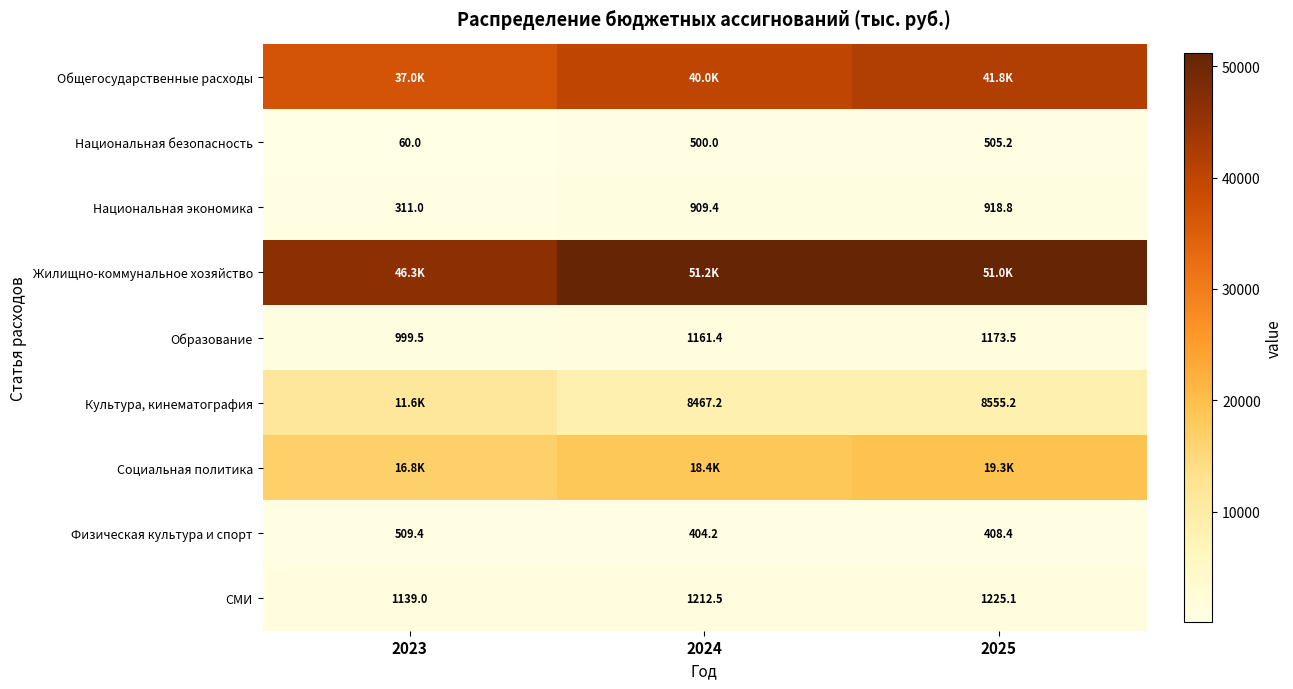

Rank the categories by СМИ value from highest to lowest.

2025, 2024, 2023